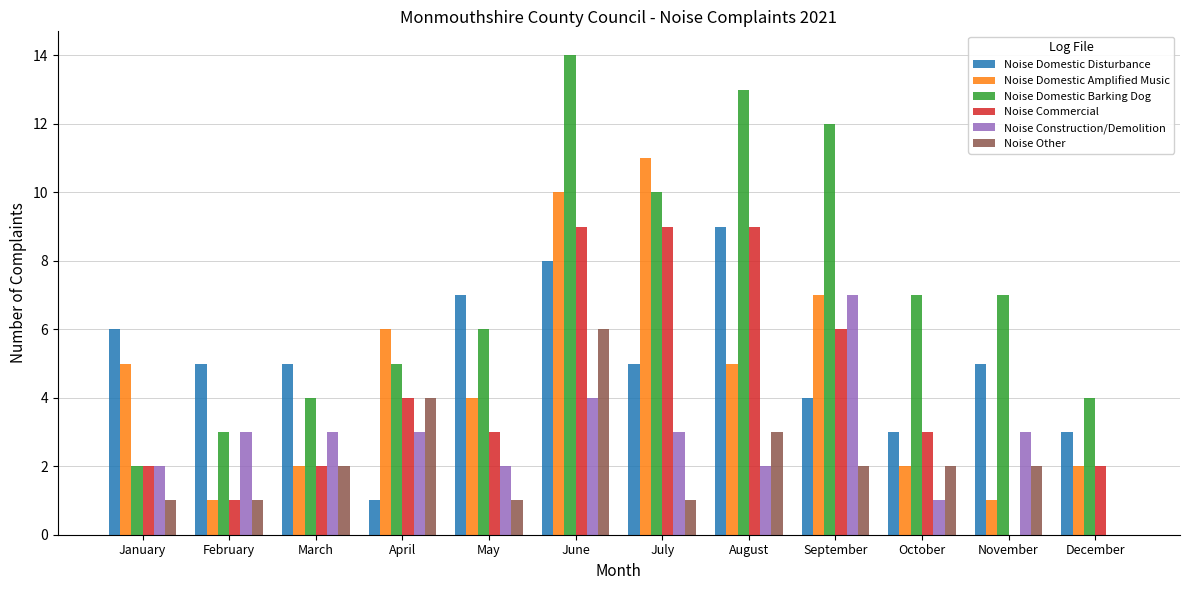

How many groups of bars are there?

12